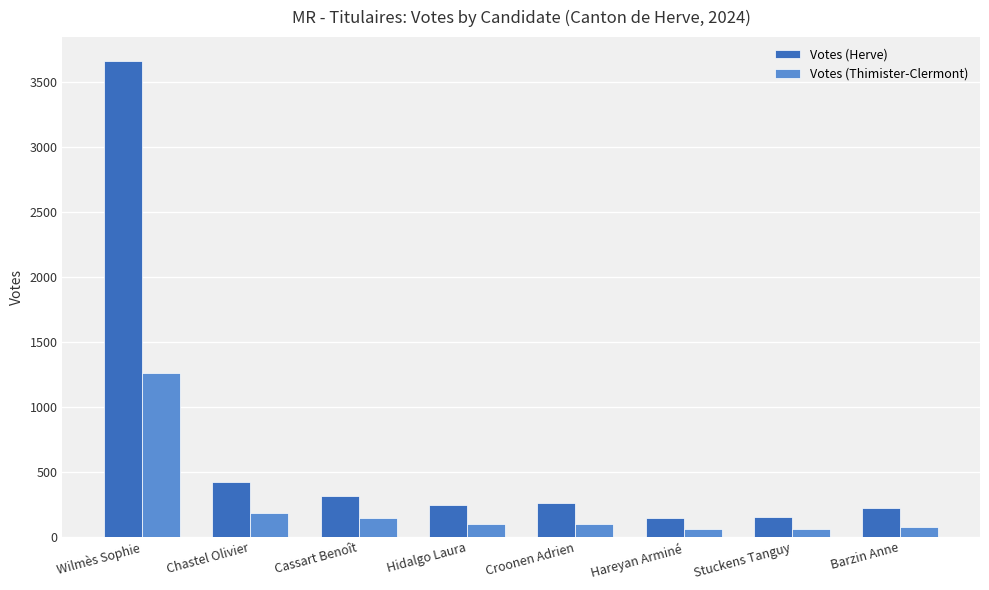

List the series in order of their overall mean, highest first.

Votes (Herve), Votes (Thimister-Clermont)